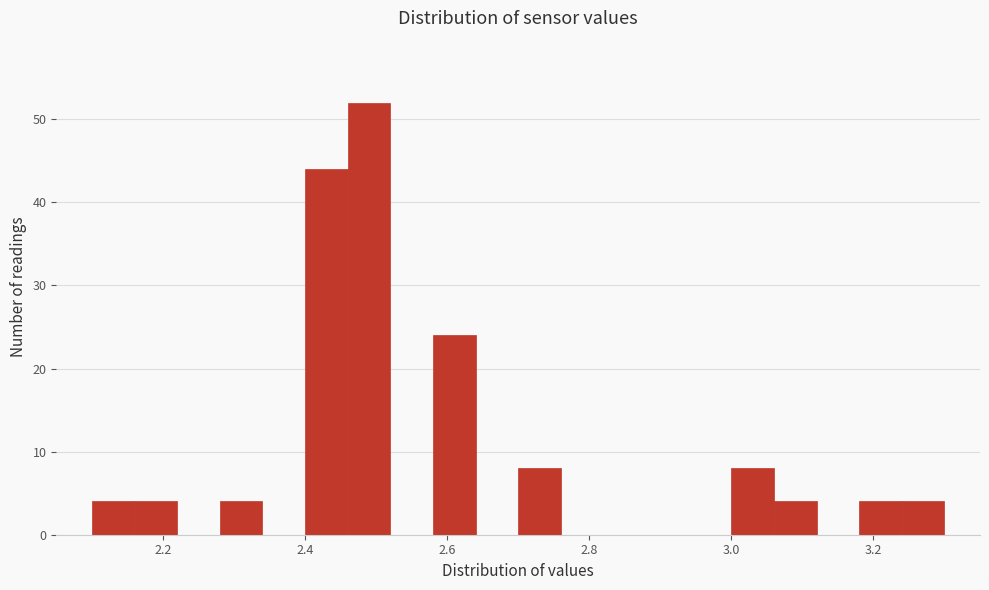

Around what value on the x-axis is the tallest bar? Give the approximate position of its centre, as read against the axis.

2.50